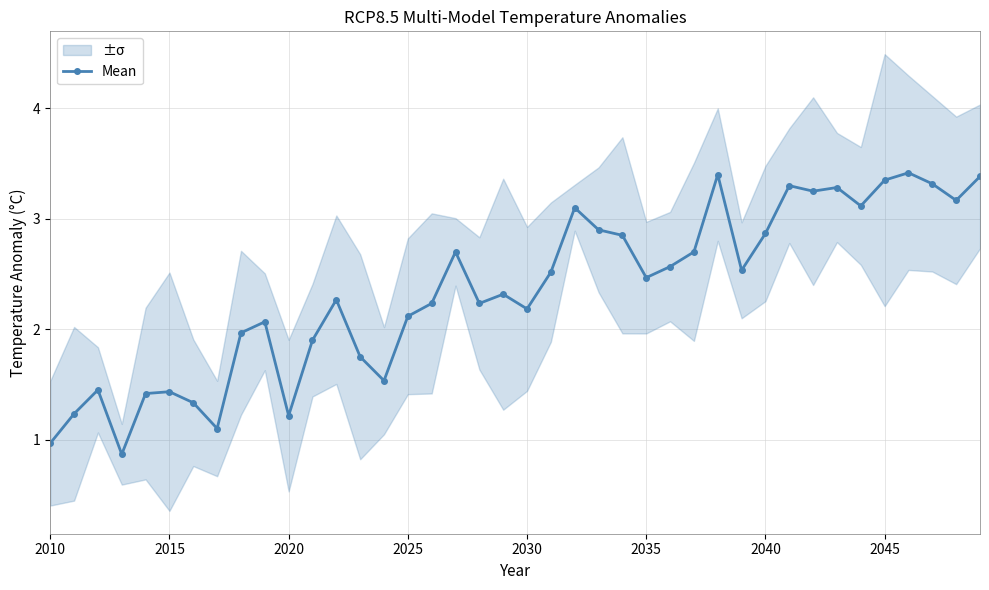

What is the minimum value for Mean?

0.9